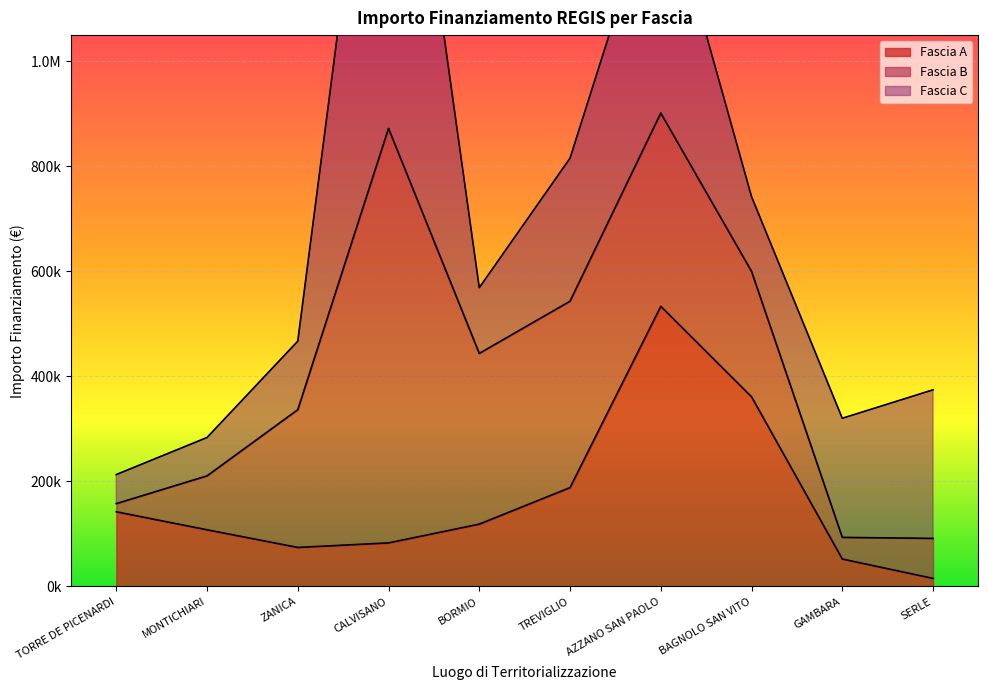

True or false: Fascia A has a value of 188362.2 at TREVIGLIO.

True